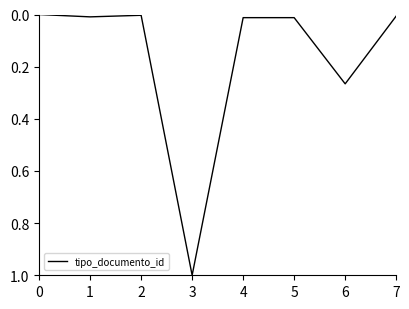

What is the greatest value displayed?

1.0